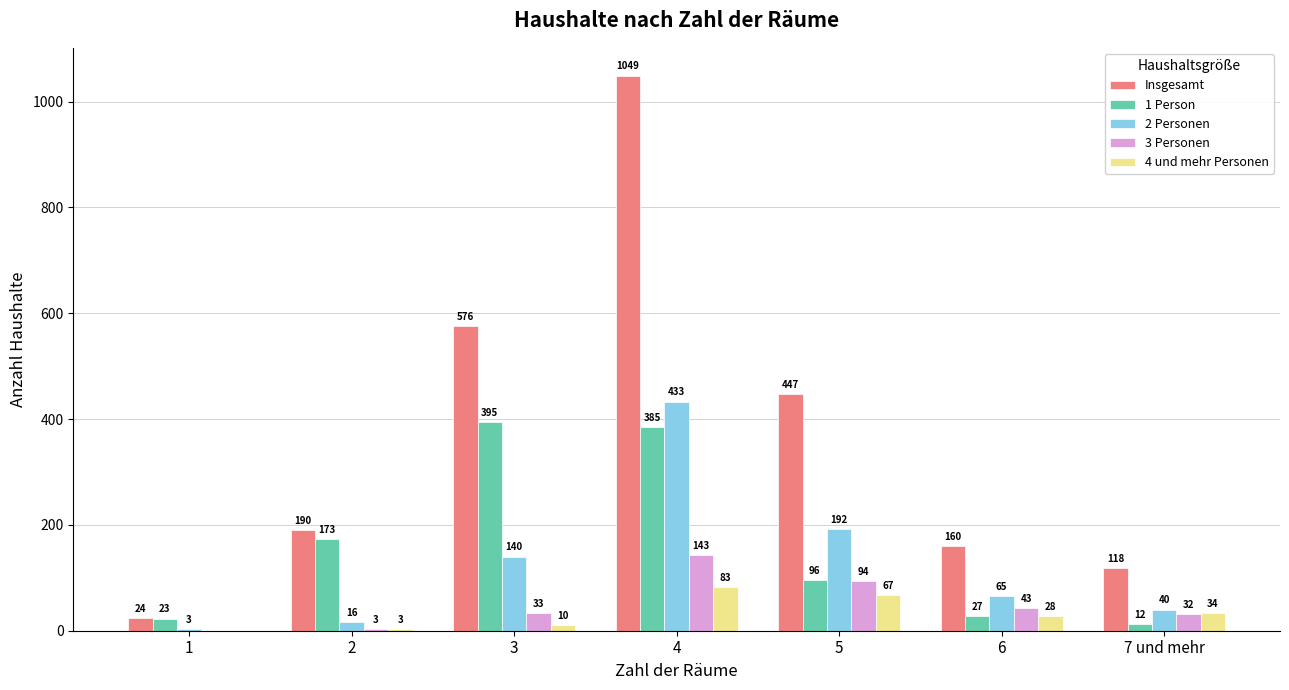

How many series are shown in this chart?

5